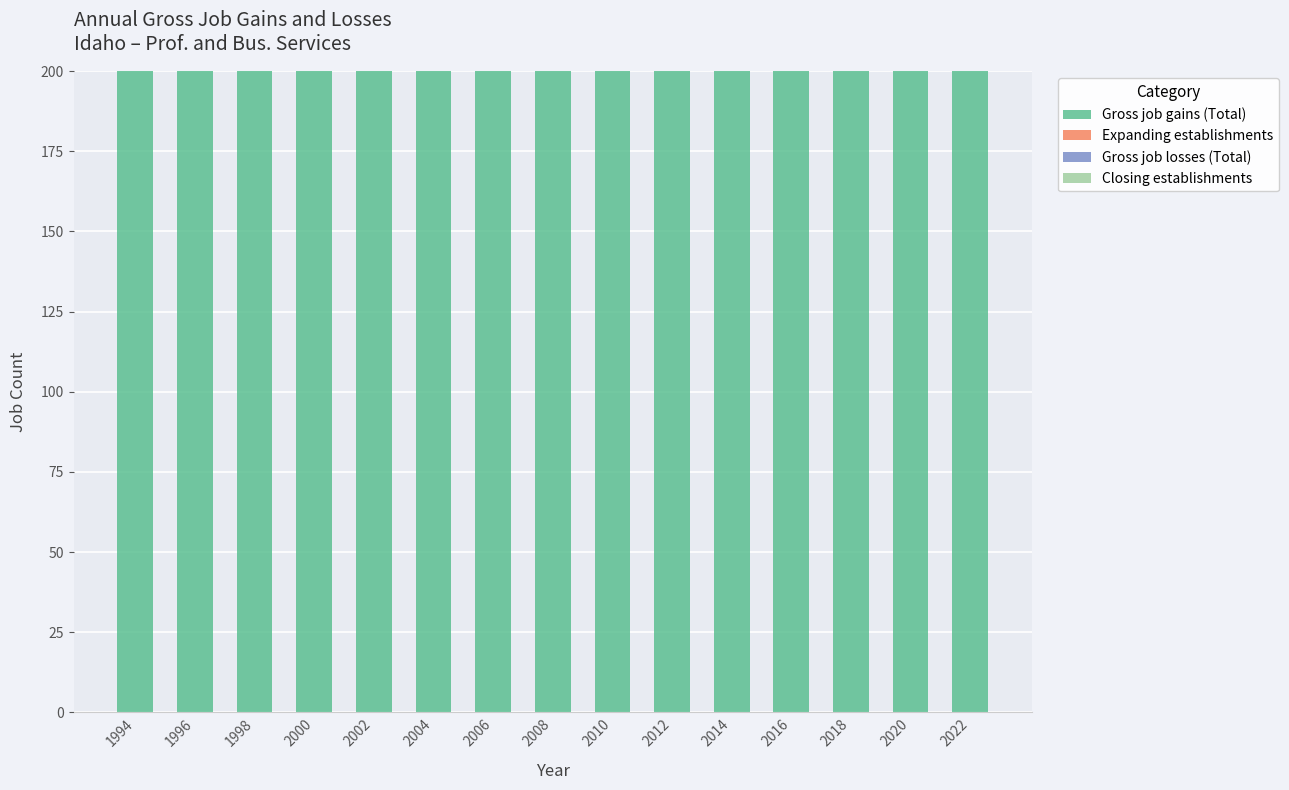

Which series changed the most between 2002 and 2012?

Gross job gains (Total)